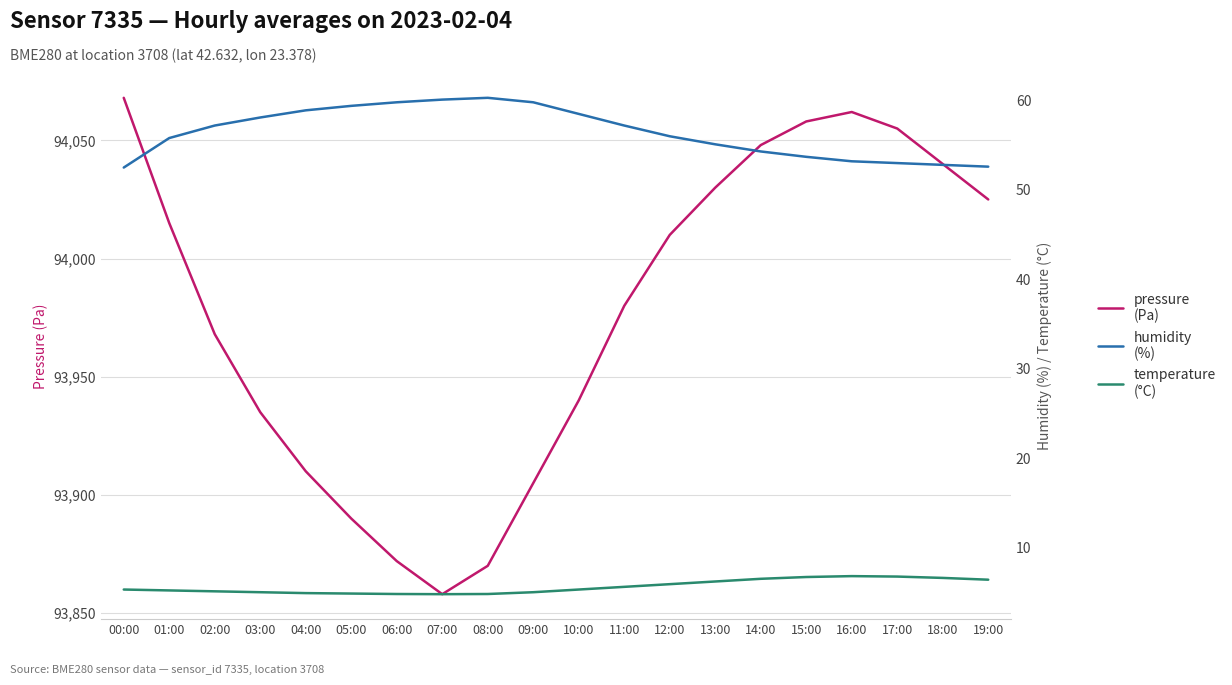

What is the label of the 5th point from the left?

04:00